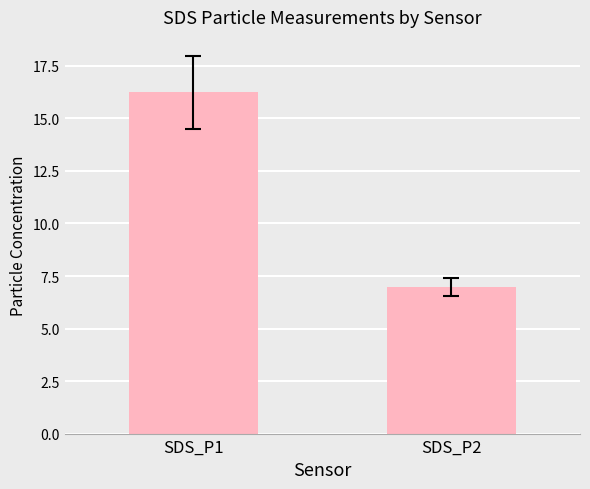

Which label corresponds to the smallest value in the chart?

SDS_P2